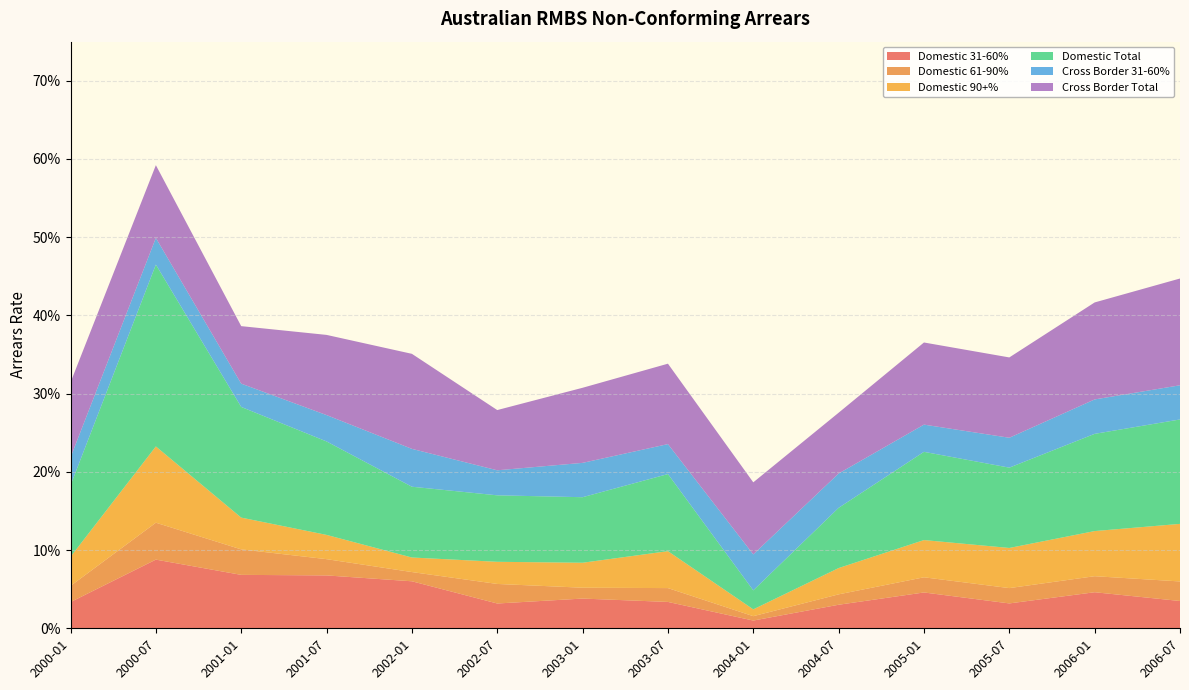

Reading left to right, transcribe all the data shown in this chart.

Domestic 31-60%: 0.0	0.1	0.1	0.1	0.1	0.0	0.0	0.0	0.0	0.0	0.0	0.0	0.0	0.0
Domestic 61-90%: 0.0	0.0	0.0	0.0	0.0	0.0	0.0	0.0	0.0	0.0	0.0	0.0	0.0	0.0
Domestic 90+%: 0.0	0.1	0.0	0.0	0.0	0.0	0.0	0.0	0.0	0.0	0.0	0.1	0.1	0.1
Domestic Total: 0.1	0.2	0.1	0.1	0.1	0.1	0.1	0.1	0.0	0.1	0.1	0.1	0.1	0.1
Cross Border 31-60%: 0.0	0.0	0.0	0.0	0.0	0.0	0.0	0.0	0.0	0.0	0.0	0.0	0.0	0.0
Cross Border Total: 0.1	0.1	0.1	0.1	0.1	0.1	0.1	0.1	0.1	0.1	0.1	0.1	0.1	0.1